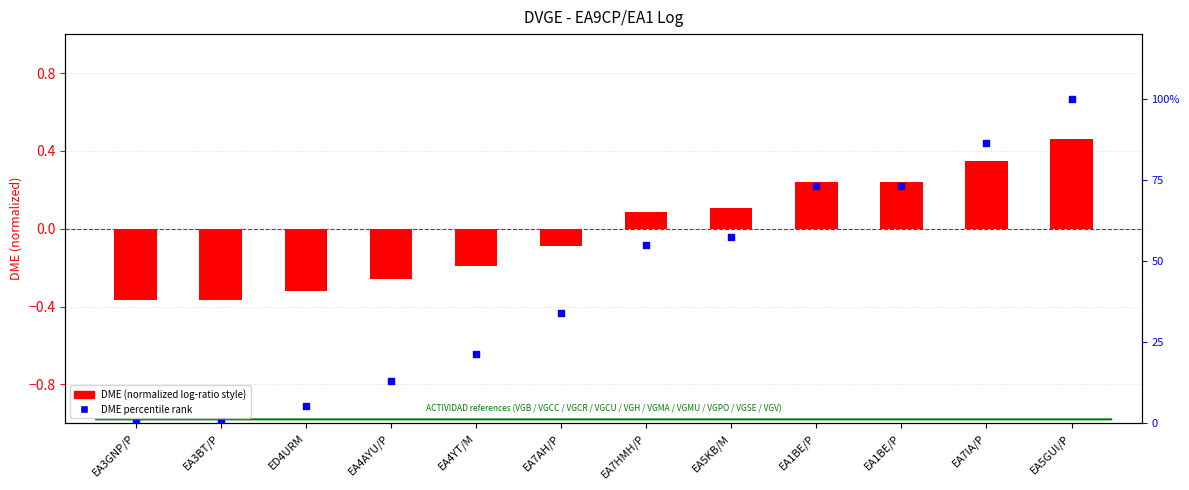

Is the value of DME percentile rank at ED4URM greater than the value of DME (normalized) at EA5KB/M?

Yes